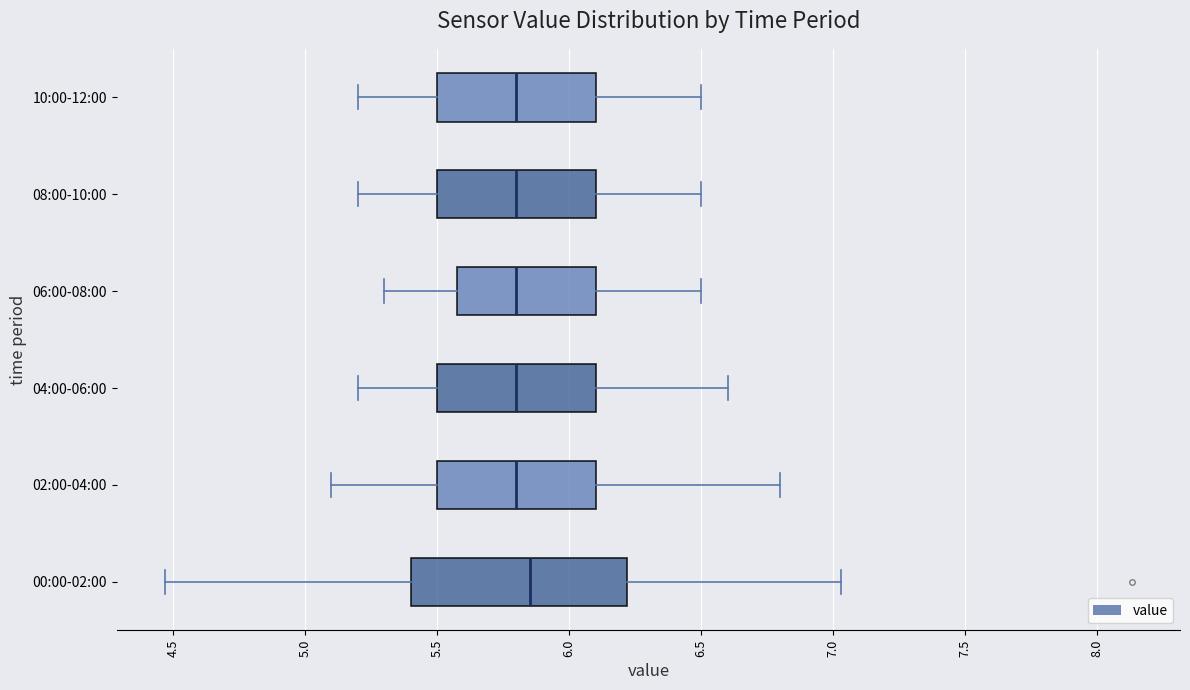

Reading bottom to top, transcribe this box plot: for each box, give where its median line is, the range the box spans, and where its two whiskers end, as read against the x-axis. The values are not printed on the chart, so give them approximately, as read against the axis.

00:00-02:00: median 5.85, box 5.40 to 6.20, whiskers 4.45 to 7.05
02:00-04:00: median 5.80, box 5.50 to 6.10, whiskers 5.10 to 6.80
04:00-06:00: median 5.80, box 5.50 to 6.10, whiskers 5.20 to 6.60
06:00-08:00: median 5.80, box 5.60 to 6.10, whiskers 5.30 to 6.50
08:00-10:00: median 5.80, box 5.50 to 6.10, whiskers 5.20 to 6.50
10:00-12:00: median 5.80, box 5.50 to 6.10, whiskers 5.20 to 6.50